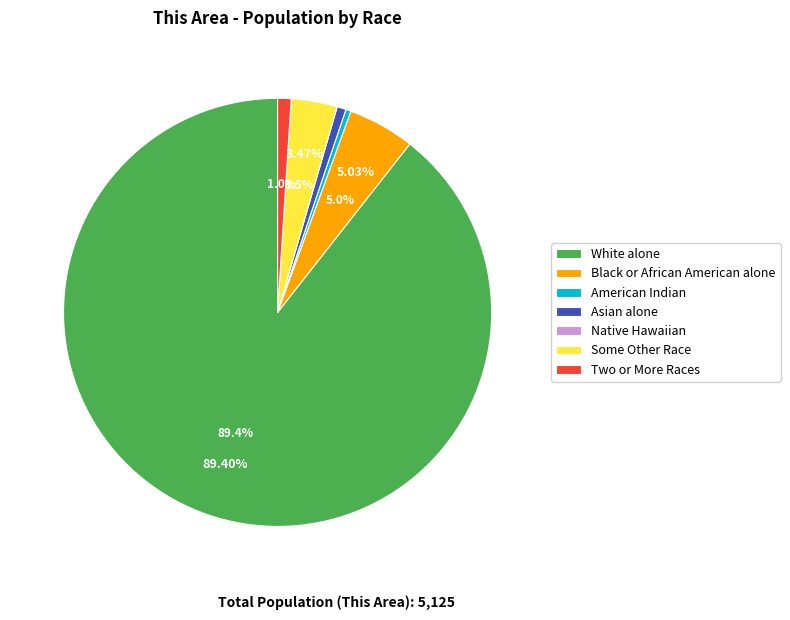

What percentage is NOT represented by Black or African American alone?

95.0%